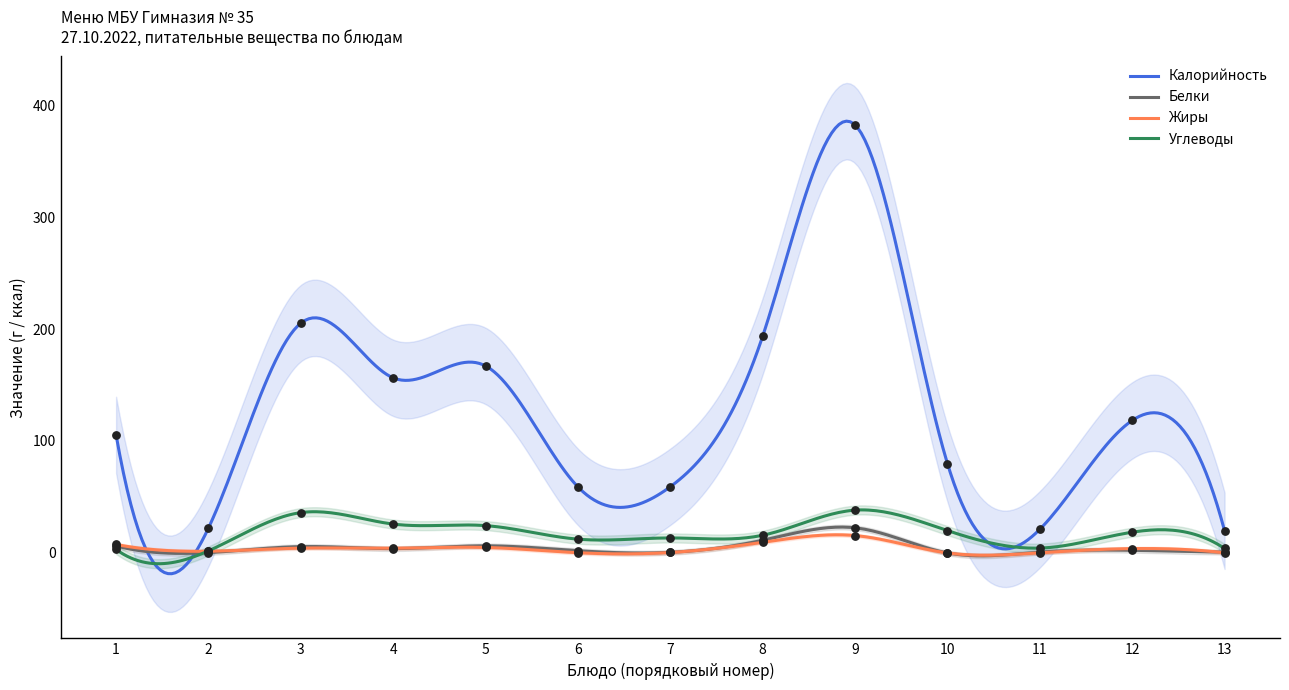

Which series contains the lowest Y value?

Белки